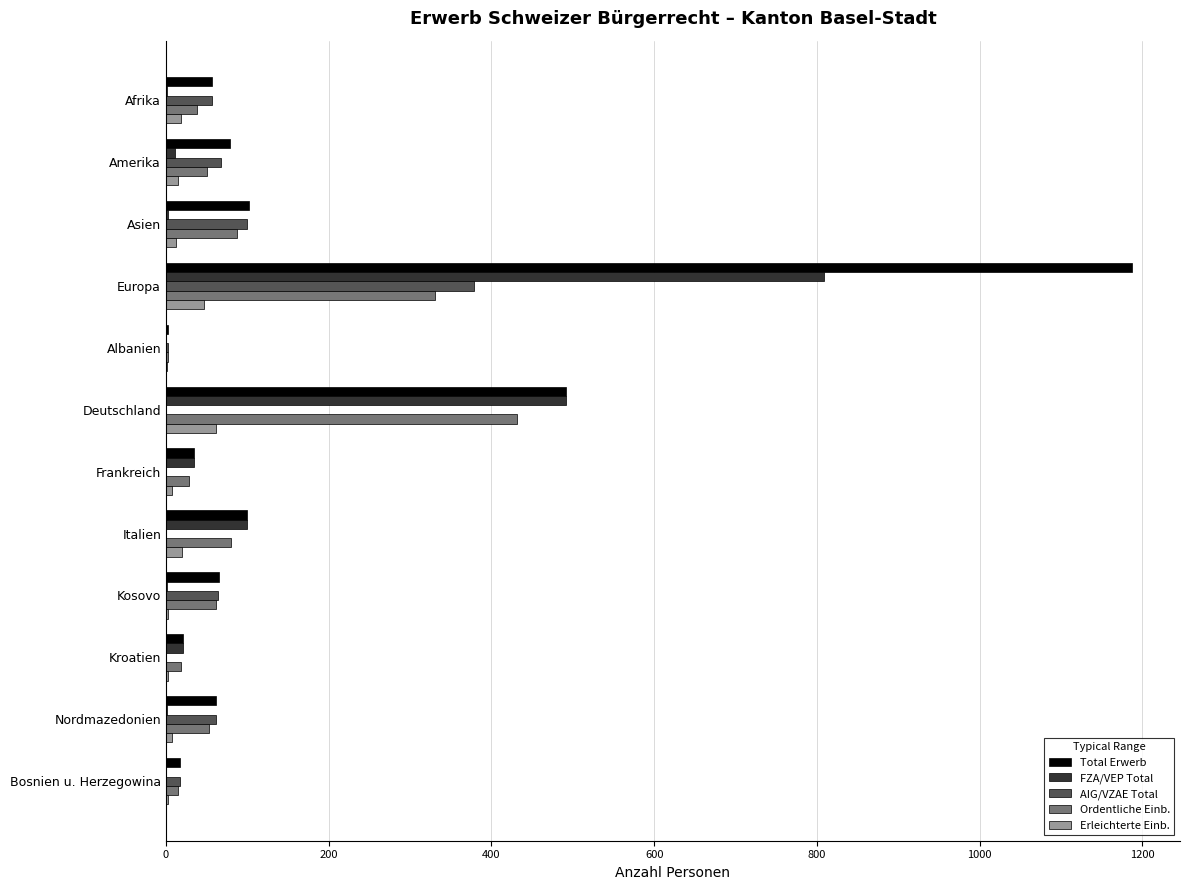

What is the sum of all Ordentliche Einb. values?

1197